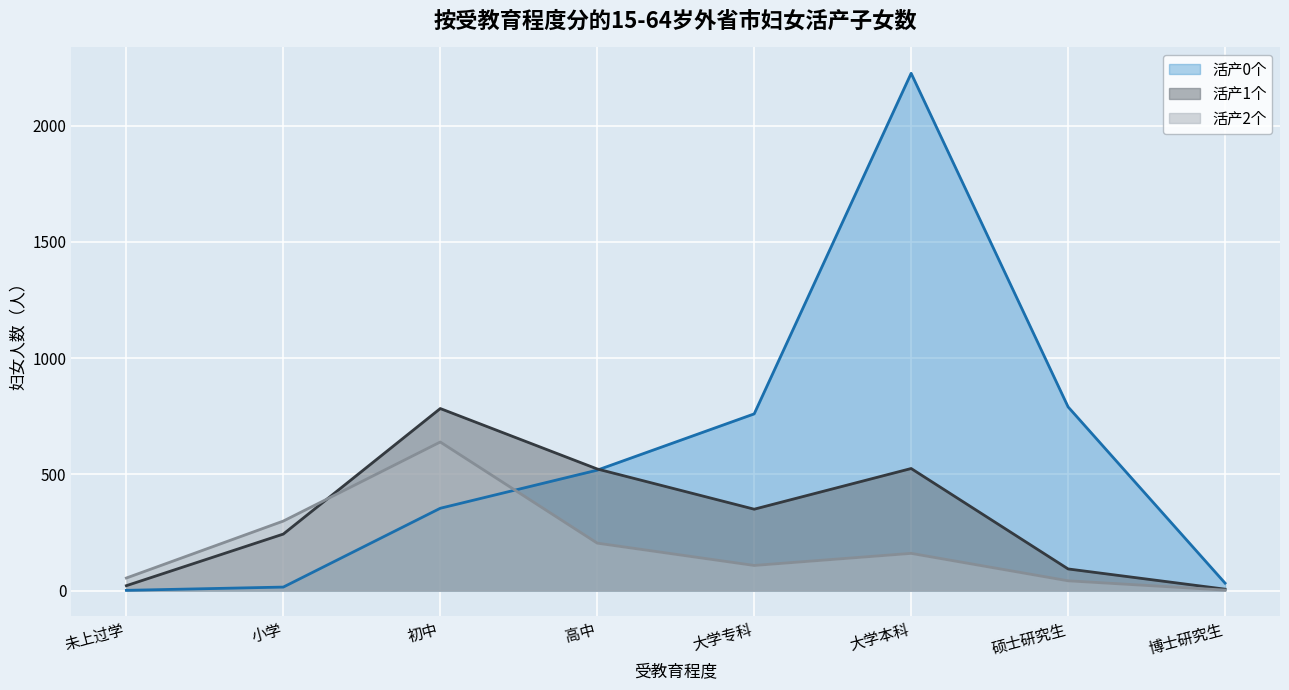

True or false: 活产1个 and 活产0个 intersect in this chart.

True